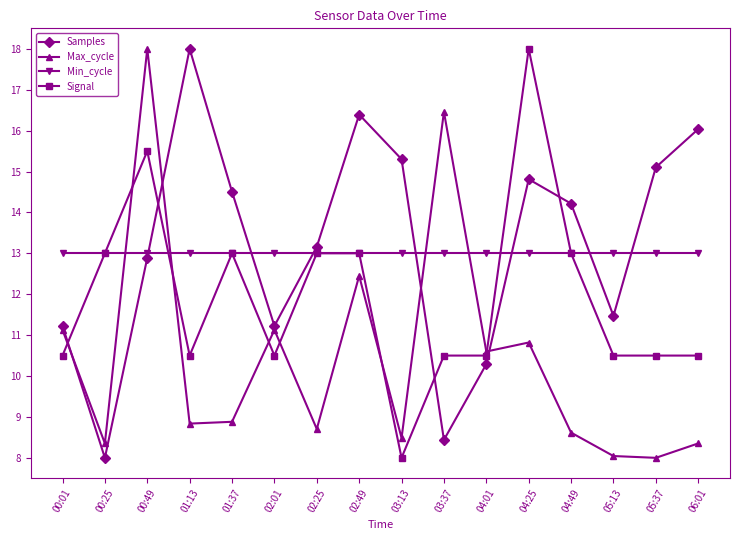

True or false: Signal has a value of 10.5 at 05:37.

True